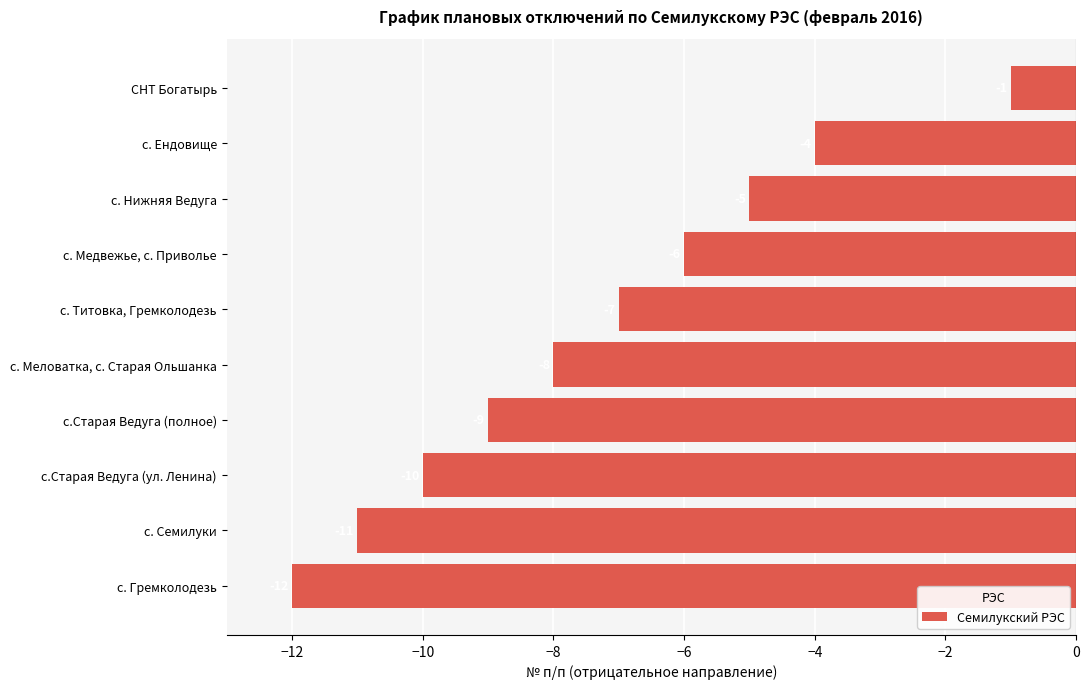

True or false: the data shows -3 at с. Семилуки.

False